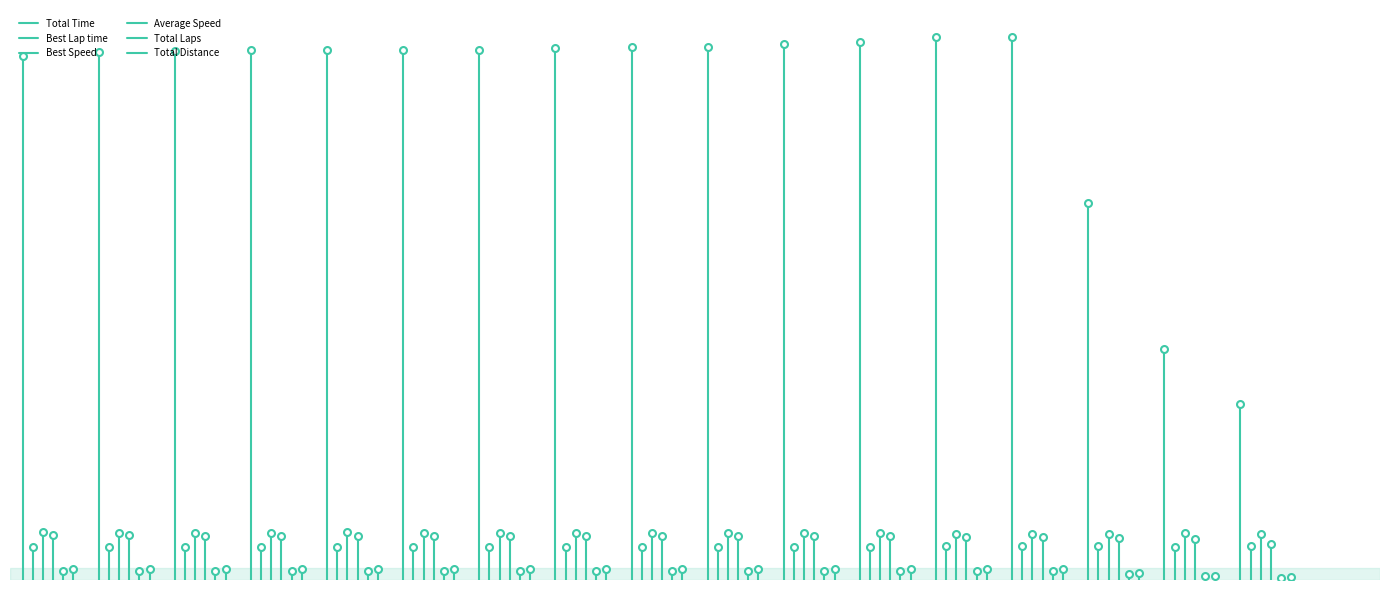

The value of Best Speed at 0 is -53.4. True or false?

False